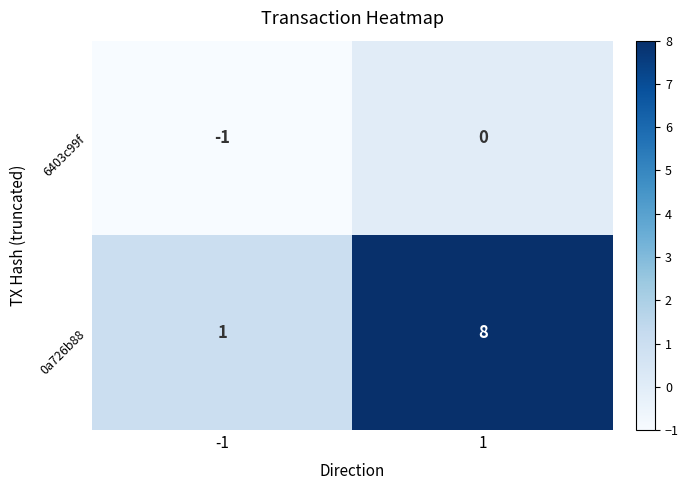

Between -1 and 1, which series saw the biggest shift?

0a726b88